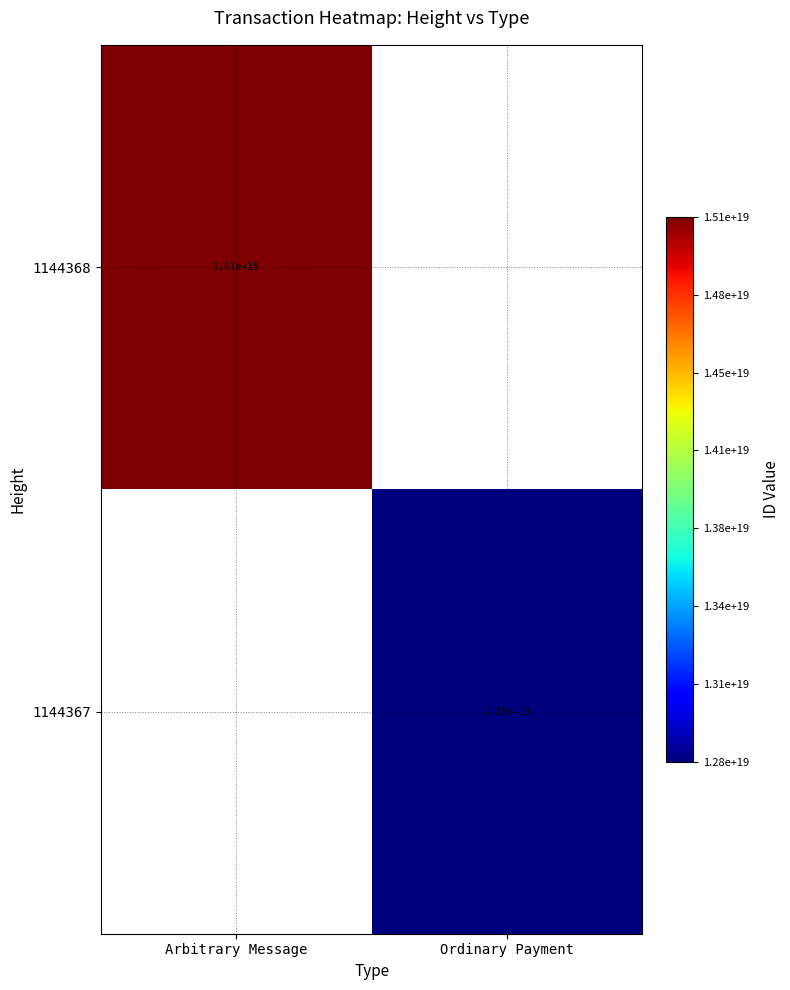

True or false: 1144368 has a value of 23709317533204553728 at Arbitrary Message.

False